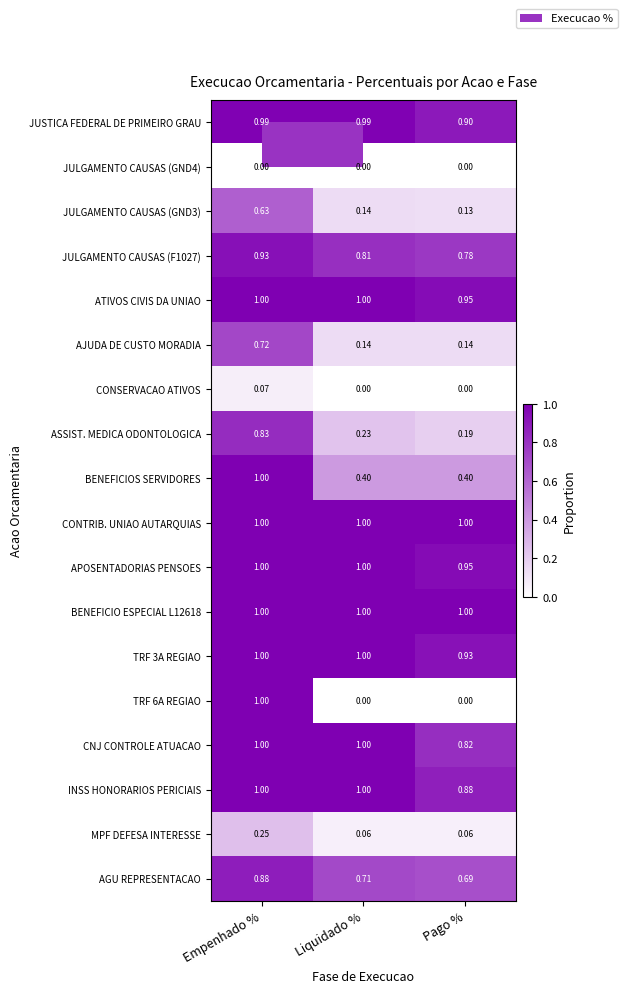

What is the total value across all series at Empenhado %?

14.3